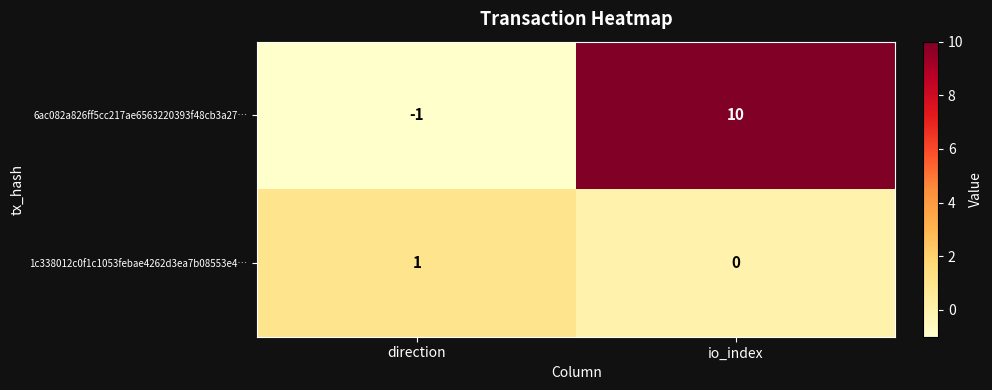

Reading left to right, what are all the values shown in this chart?

6ac082a826ff5cc217ae6563220393f48cb3a27…: -1	10
1c338012c0f1c1053febae4262d3ea7b08553e4…: 1	0